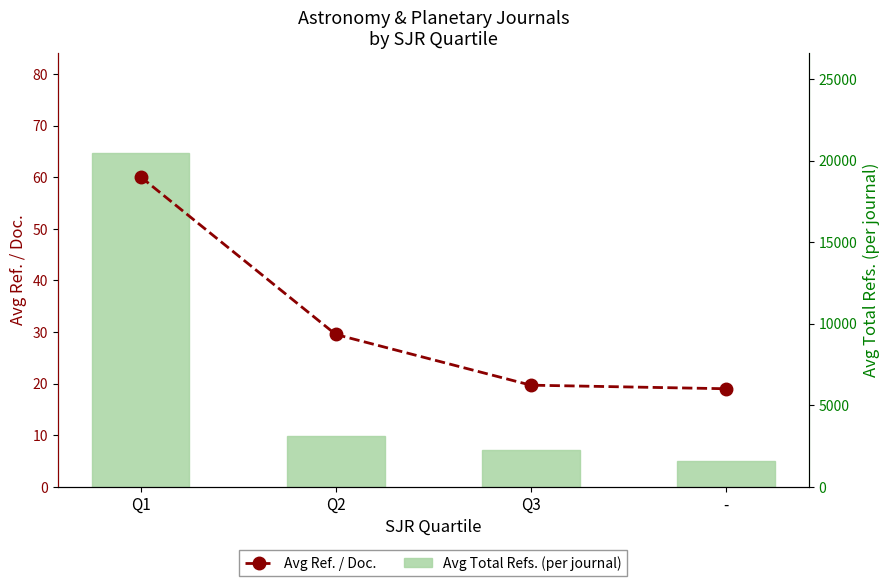

List the series in order of their peak value, highest first.

Avg Total Refs. (per journal), Avg Ref. / Doc.